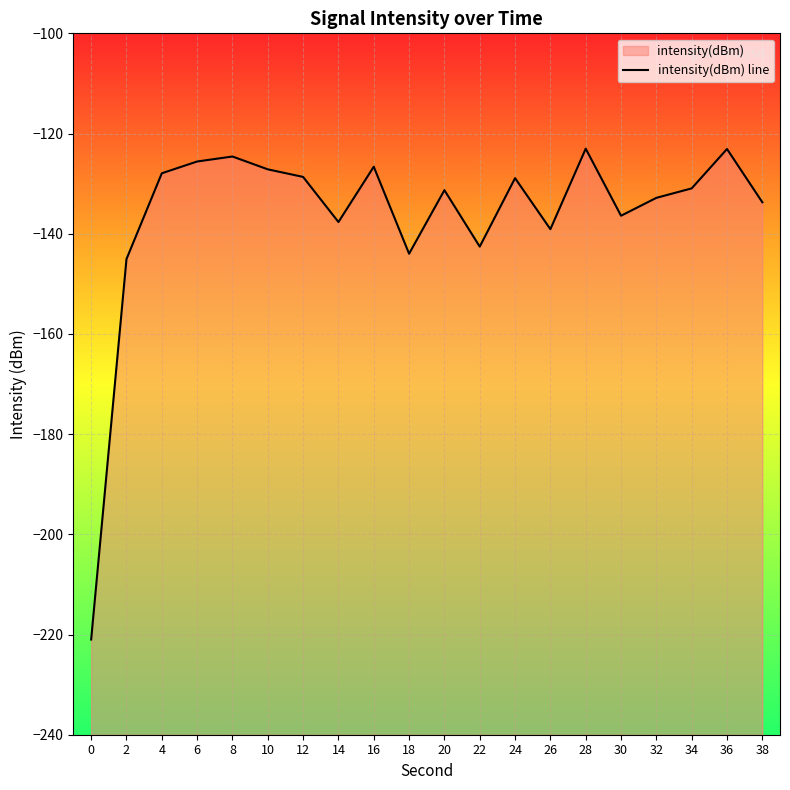

Rank the categories by value from lowest to highest.

0, 2, 18, 22, 26, 14, 30, 38, 32, 20, 34, 24, 12, 4, 10, 16, 6, 8, 36, 28